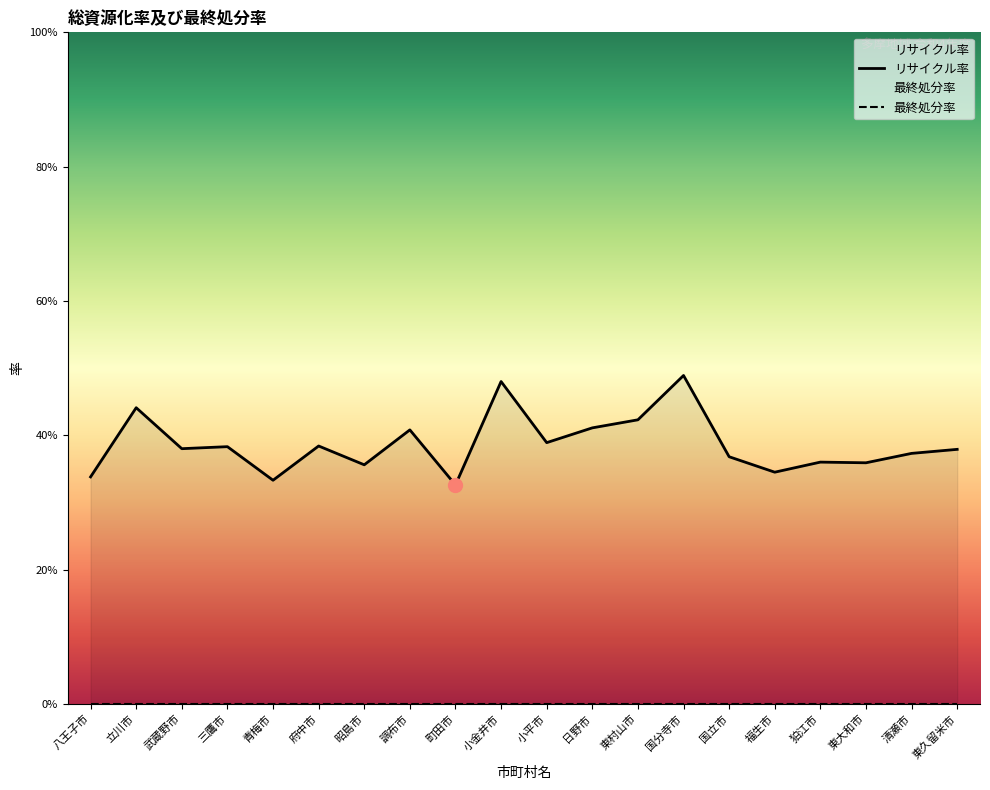

How many points are lower than both their immediate neighbors (excluding endpoints)?

7